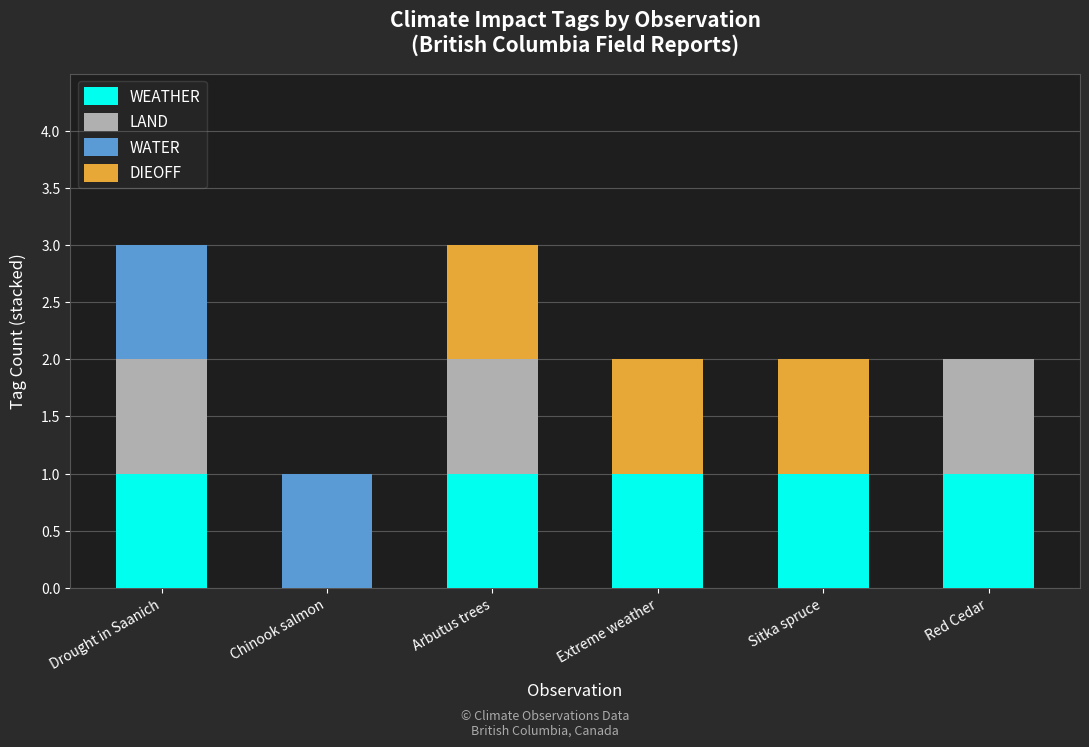

The value of WEATHER at Arbutus trees is 1. True or false?

True